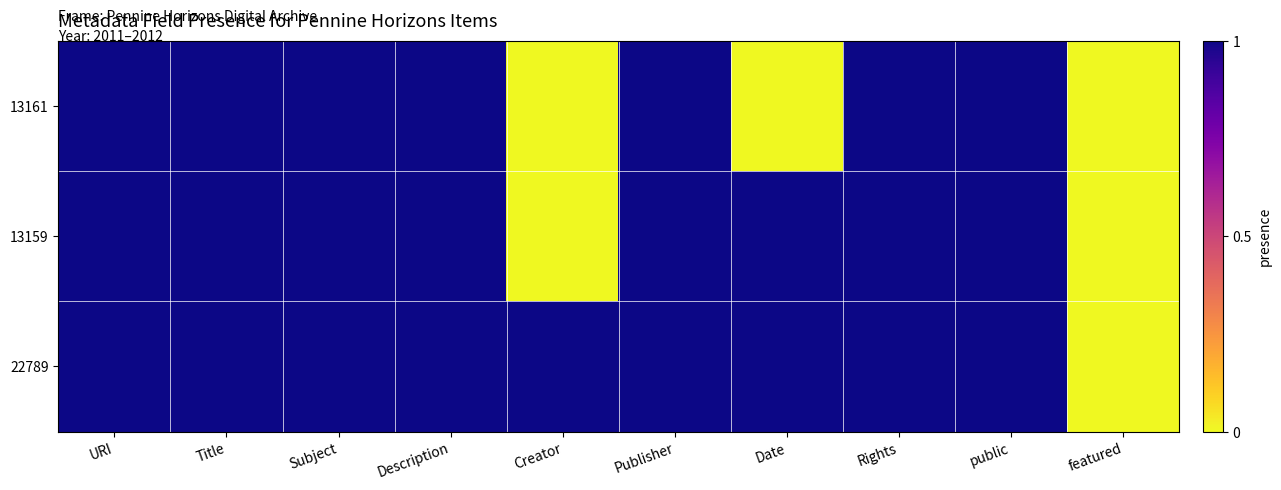

At how many categories does at least one series exceed 0?

9